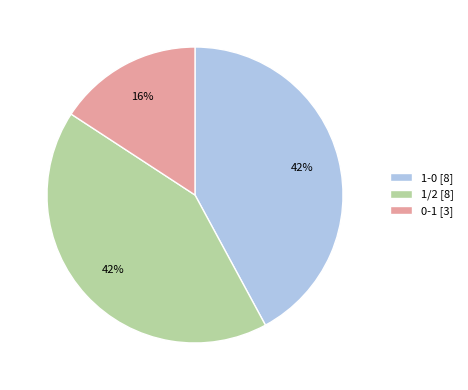

Is it true that 1/2 [8] is 54% of the pie?

False